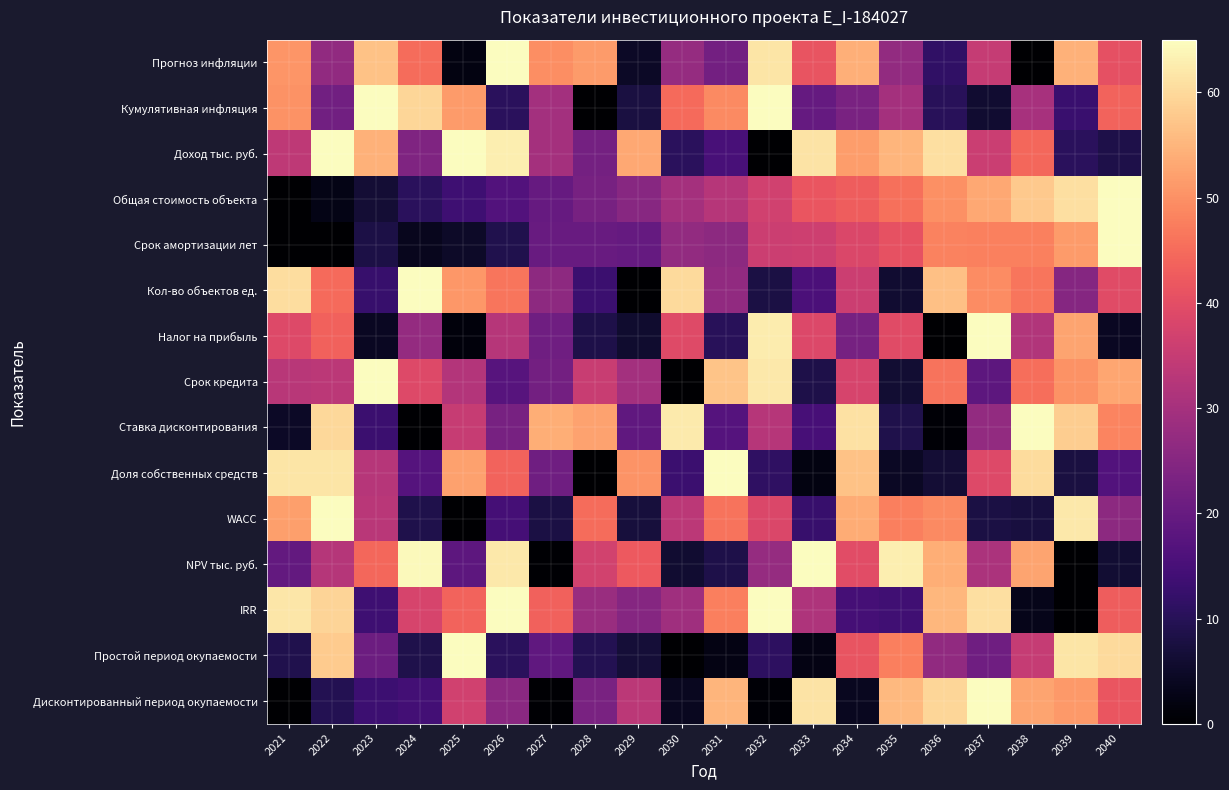

At how many categories does at least one series exceed 7?

20